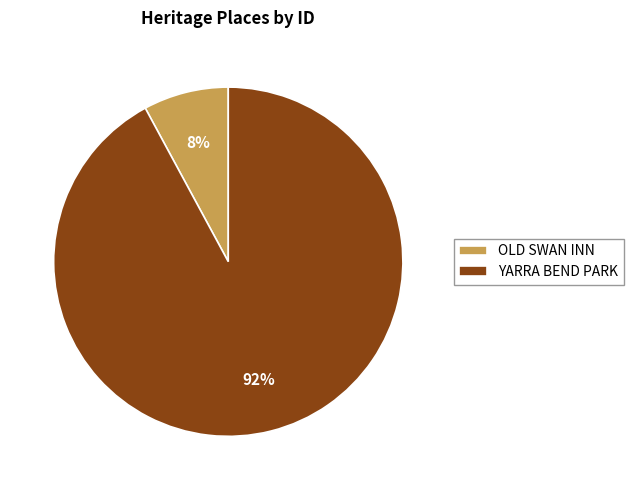

Which category has the smallest portion of the pie?

OLD SWAN INN